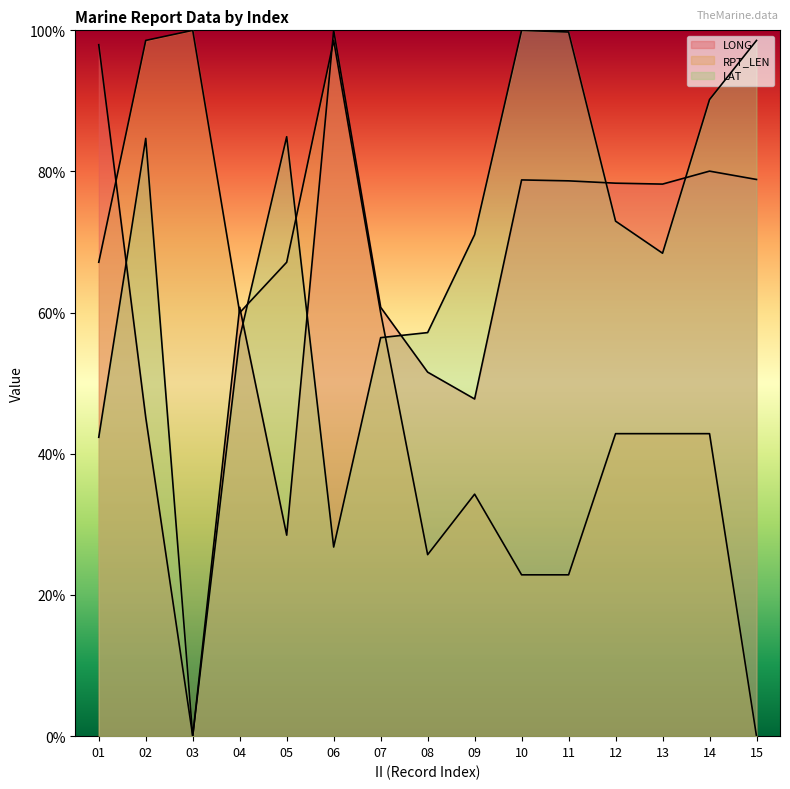

How many data points does each series have?

15